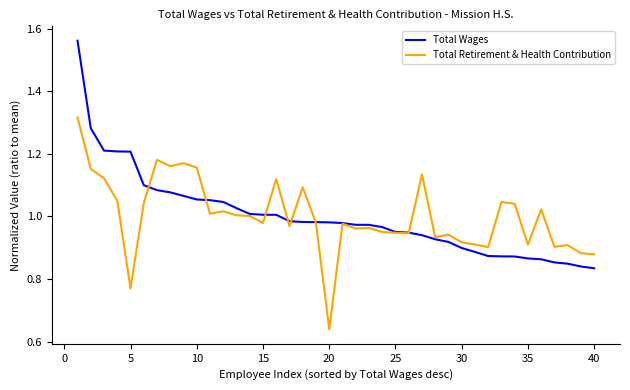

Which series has the widest spread of values?

Total Wages